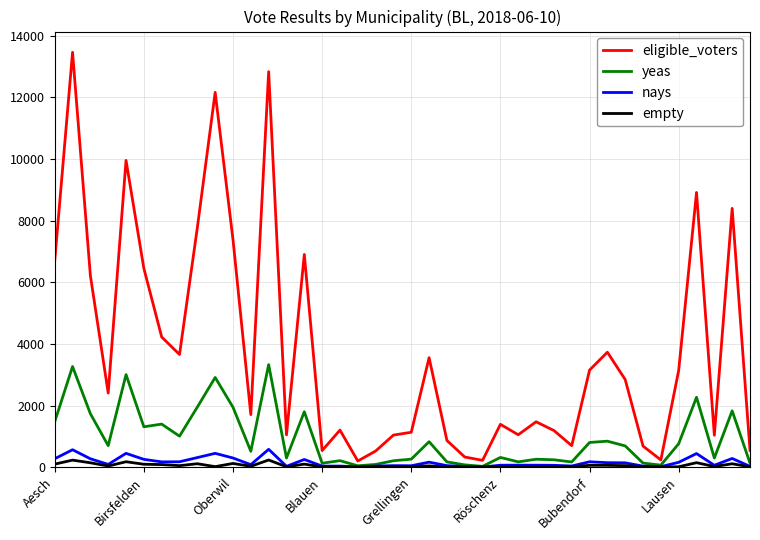

Which series has the widest spread of values?

eligible_voters